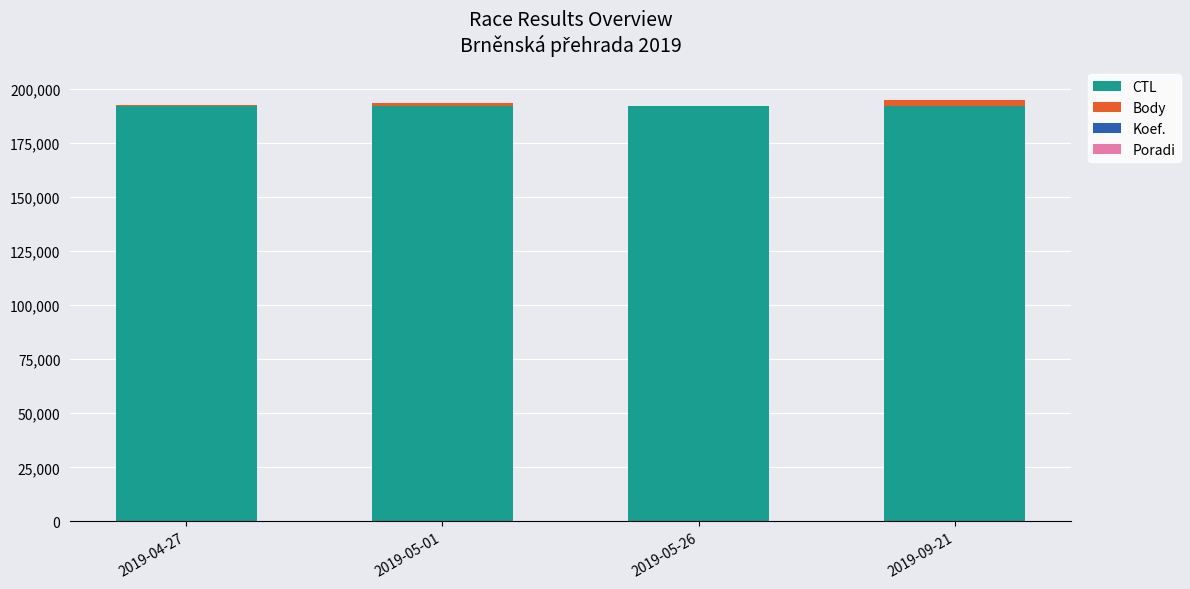

What is the maximum value for CTL?

192158